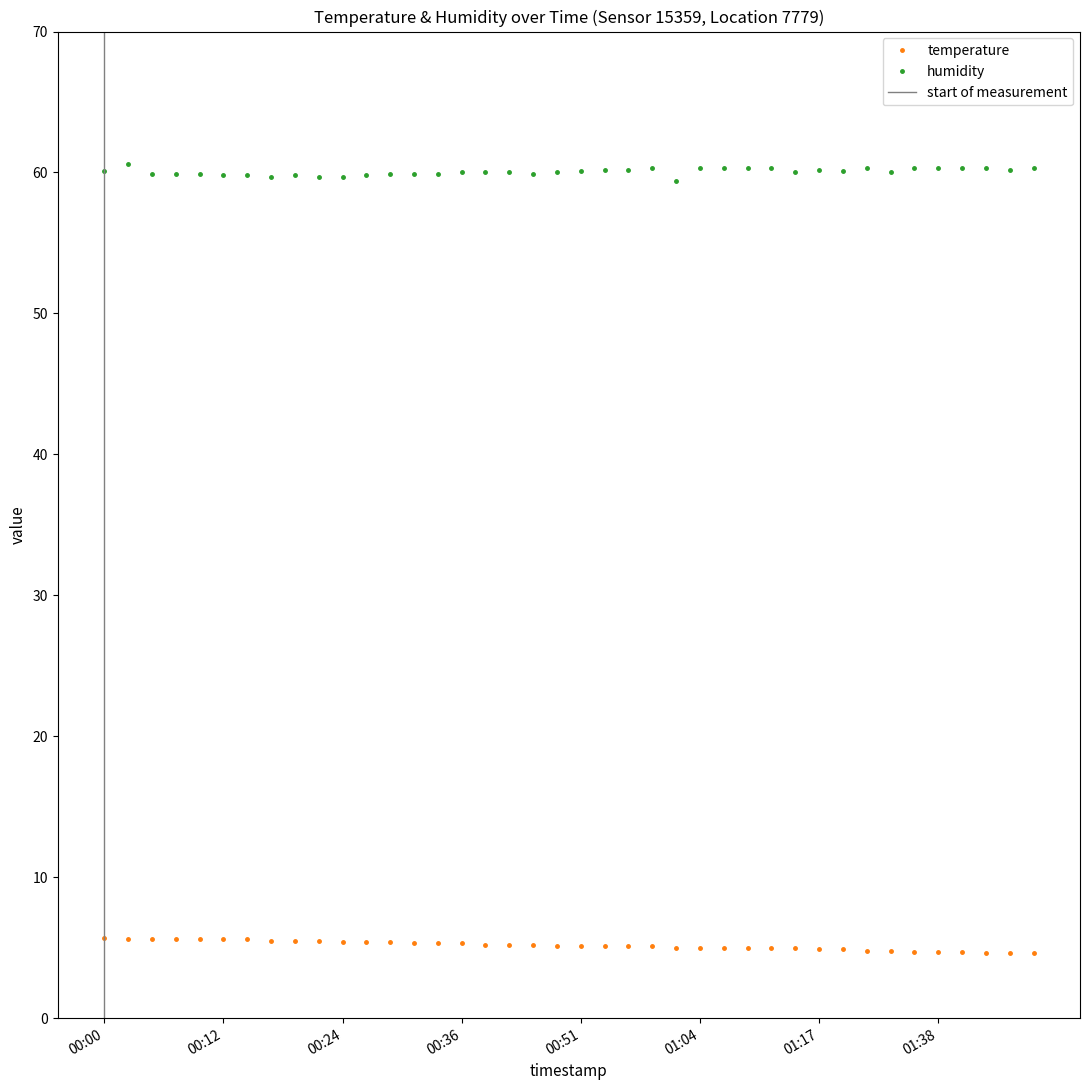

What is the average value of the humidity series?

60.0